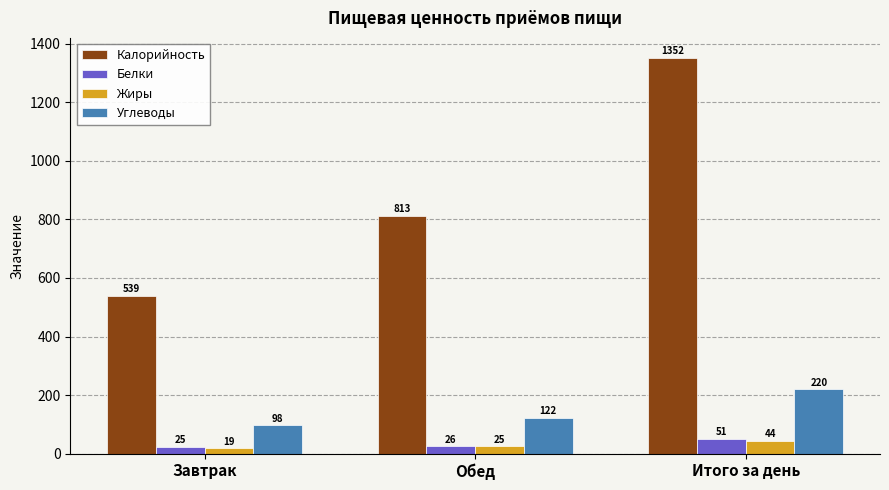

At which category is the sum across all series the highest?

Итого за день